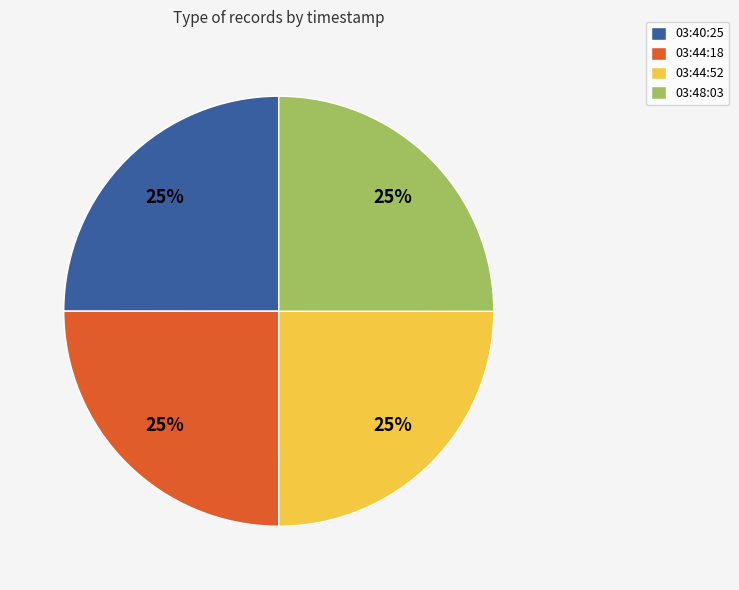

The 03:44:52 slice represents 36% of the pie. True or false?

False